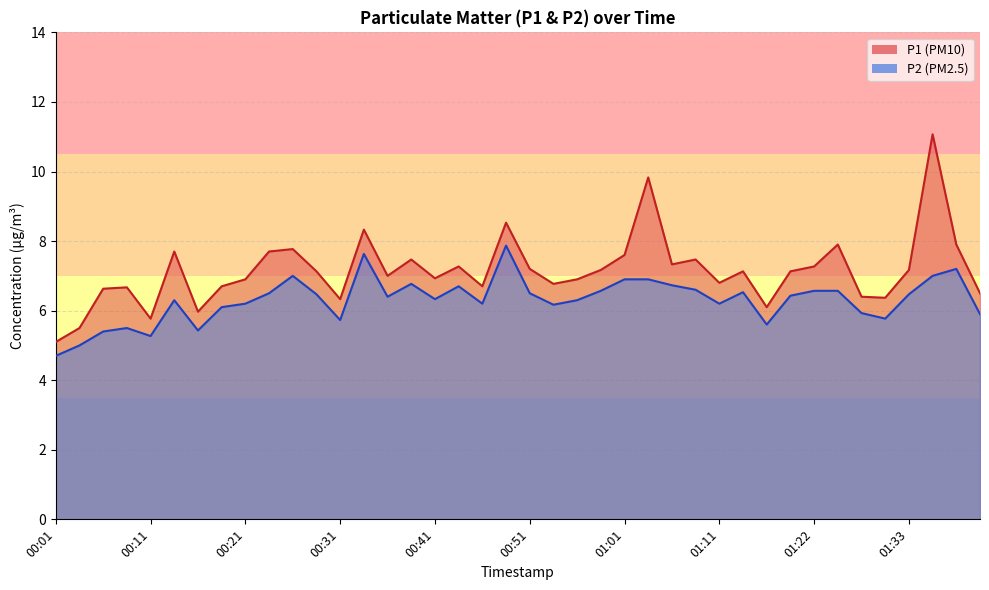

How many categories are shown in the chart?

40